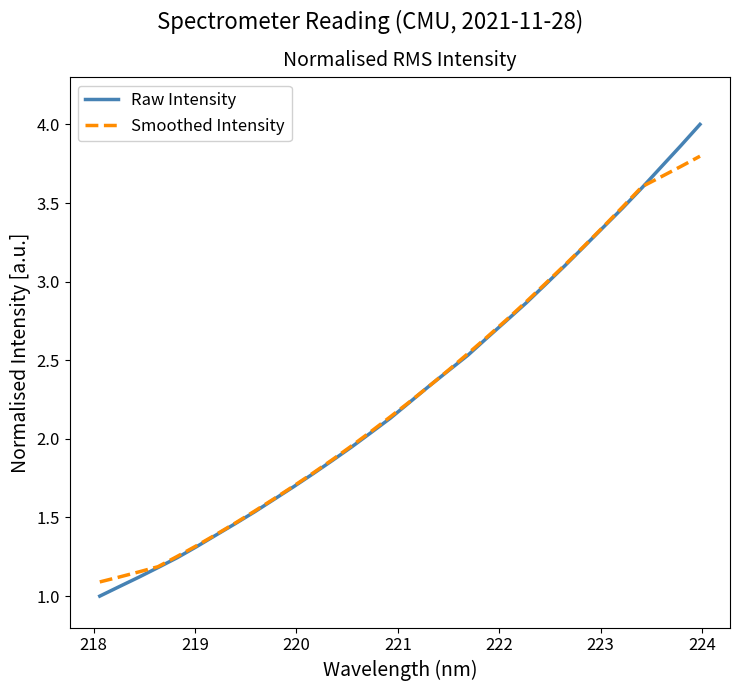

How many series are shown in this chart?

2